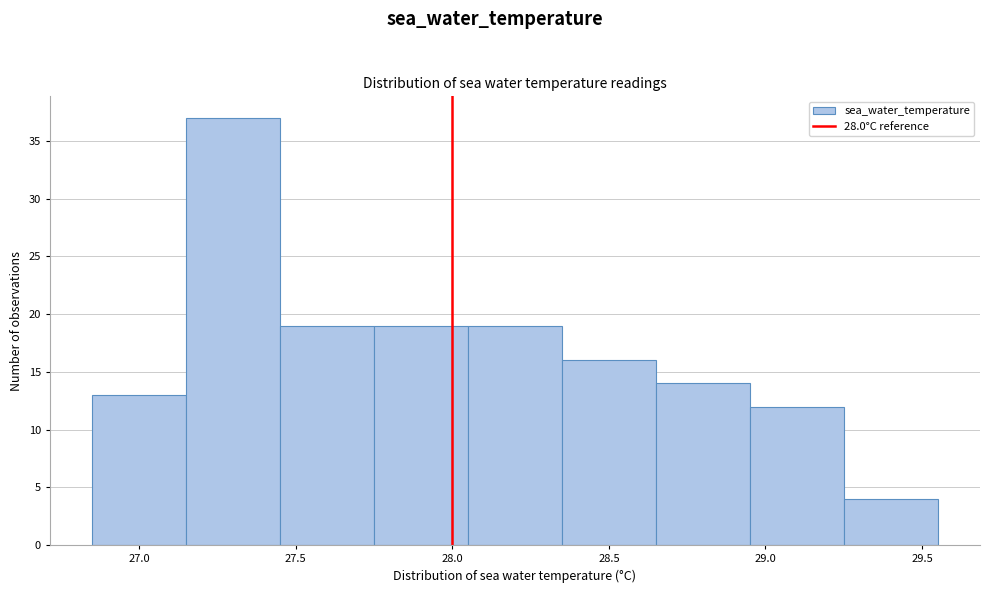

Reading left to right, list every bar in this chart as the range it spans on the x-axis followed by its height. The values are not printed on the chart, so give them approximately, as read against the axis.

26.85 to 27.15: 13
27.15 to 27.45: 37
27.45 to 27.75: 19
27.75 to 28.05: 19
28.05 to 28.35: 19
28.35 to 28.65: 16
28.65 to 28.95: 14
28.95 to 29.25: 12
29.25 to 29.55: 4